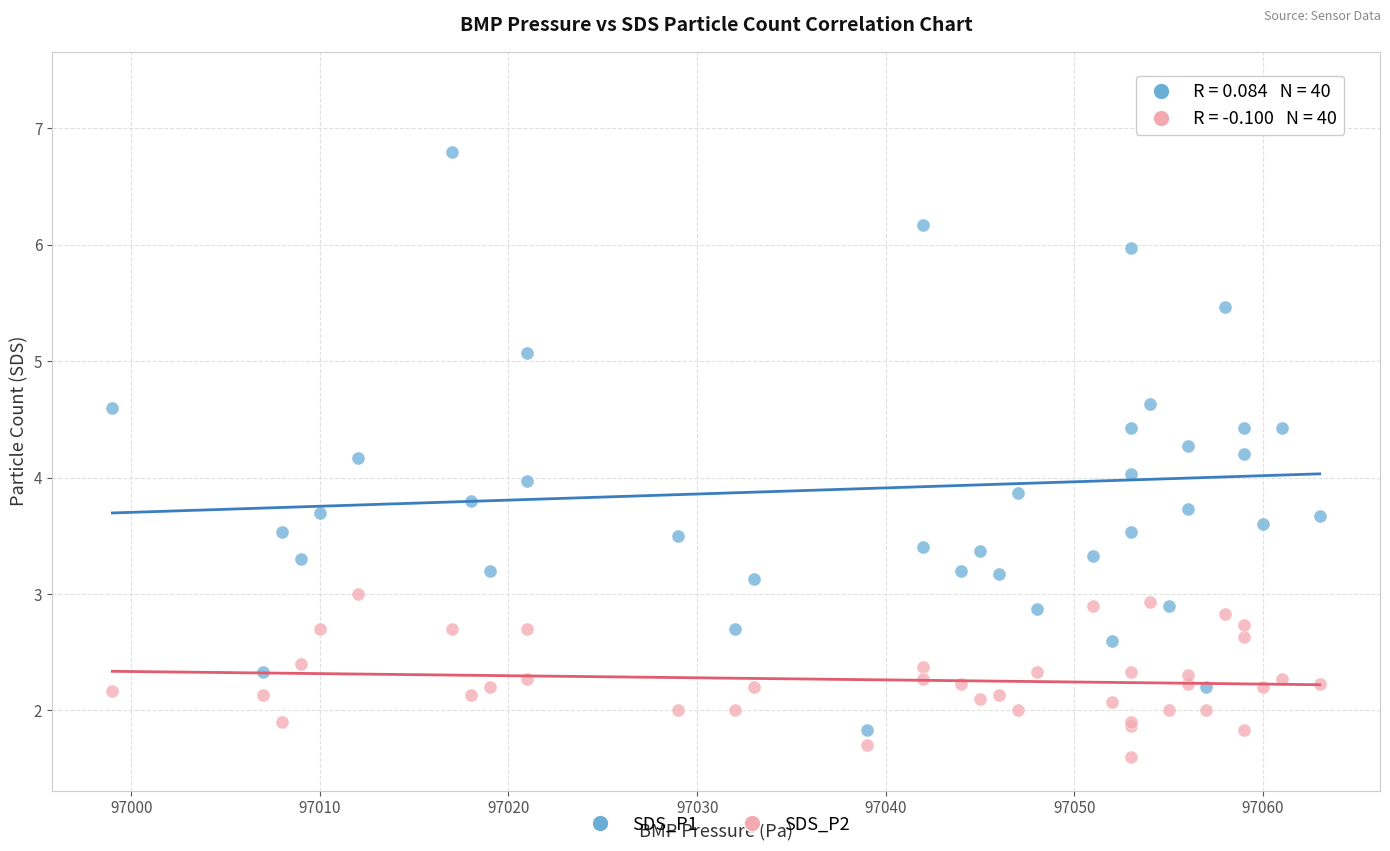

Which series reaches the maximum Y coordinate?

SDS_P1